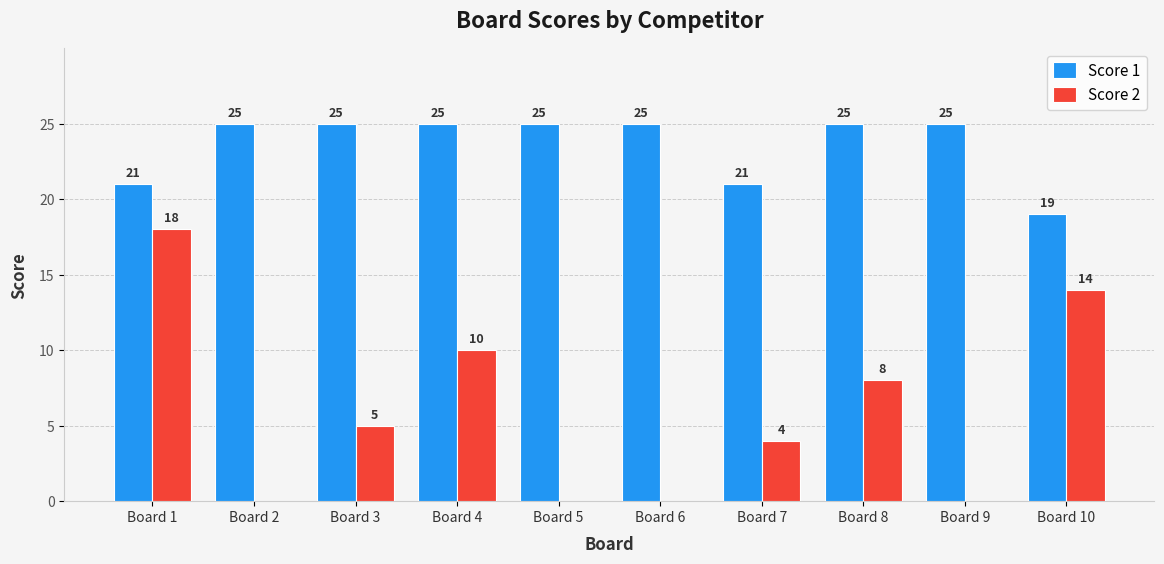

Is it true that Score 1 equals 25 at Board 4?

True